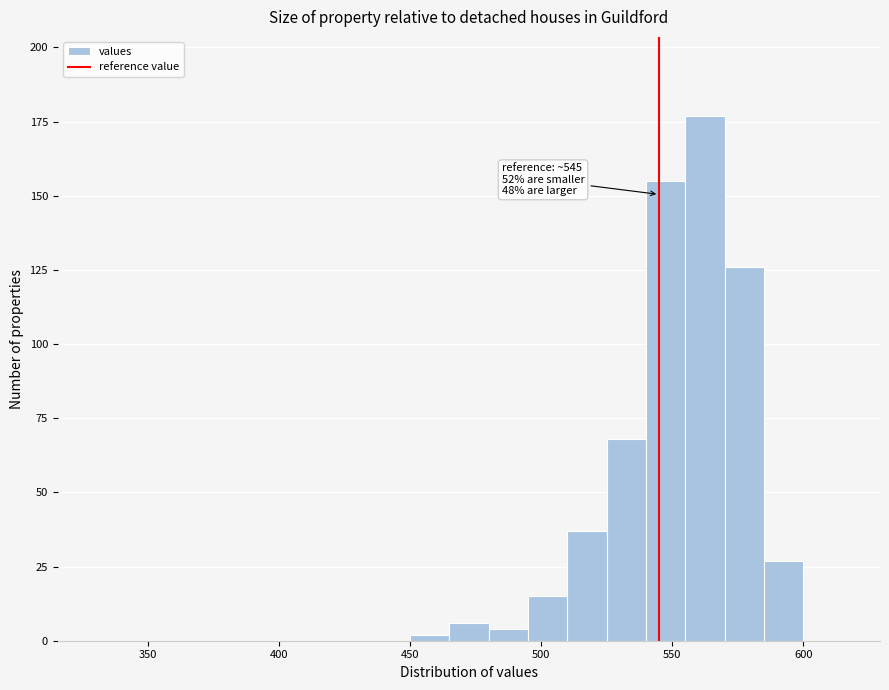

Read against the x-axis, roughly where is the centre of the tallest bar?

565